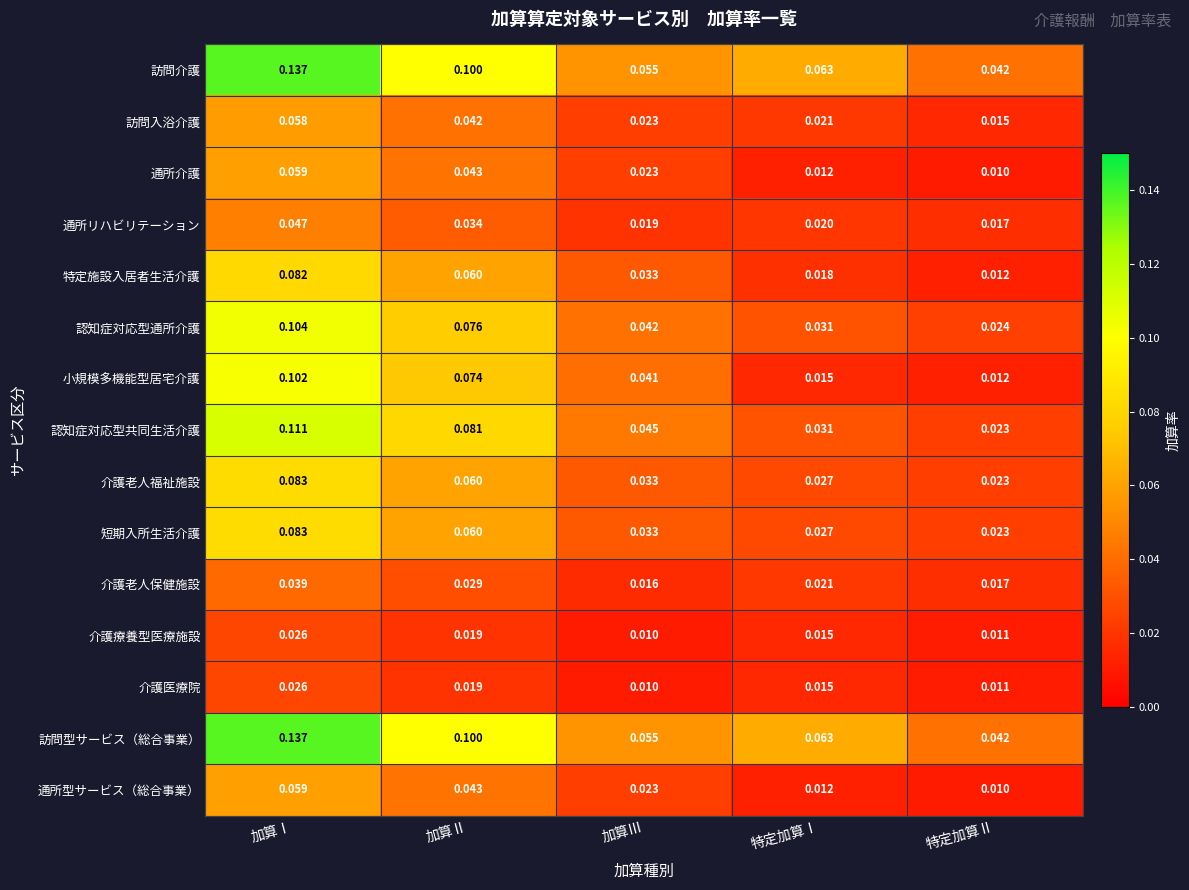

At which category is the sum across all series the highest?

加算Ⅰ